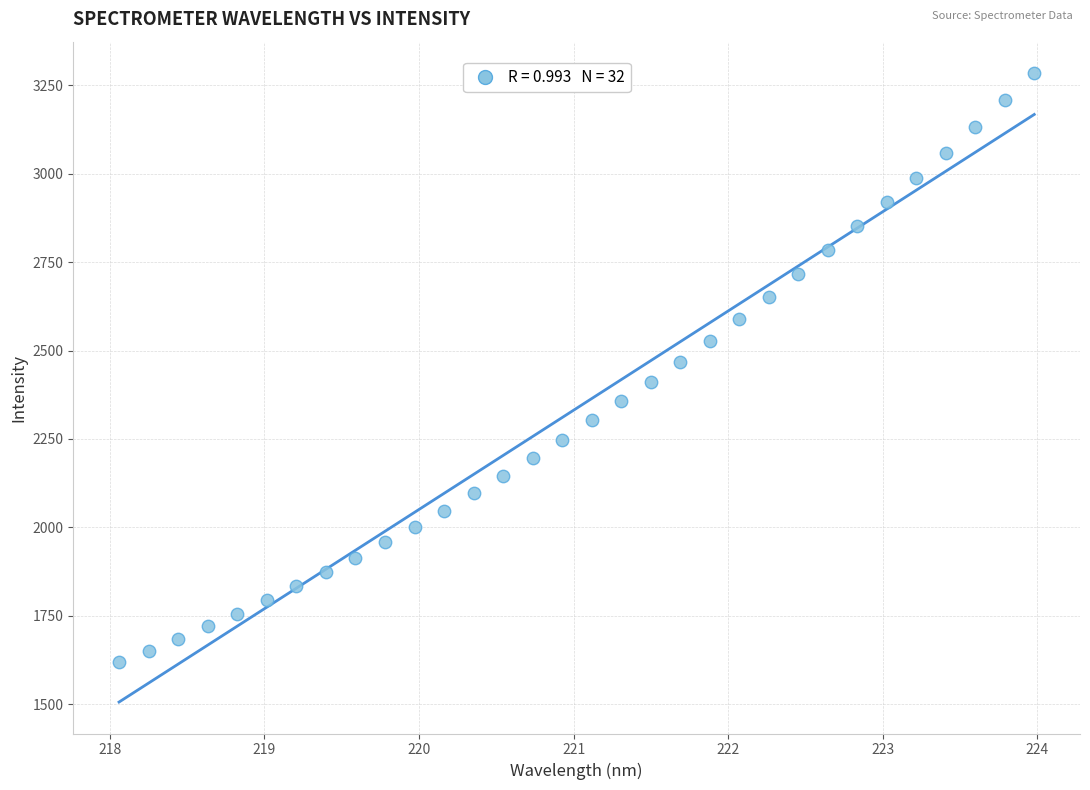

What is the range of Y values (max minus min)?

1665.6